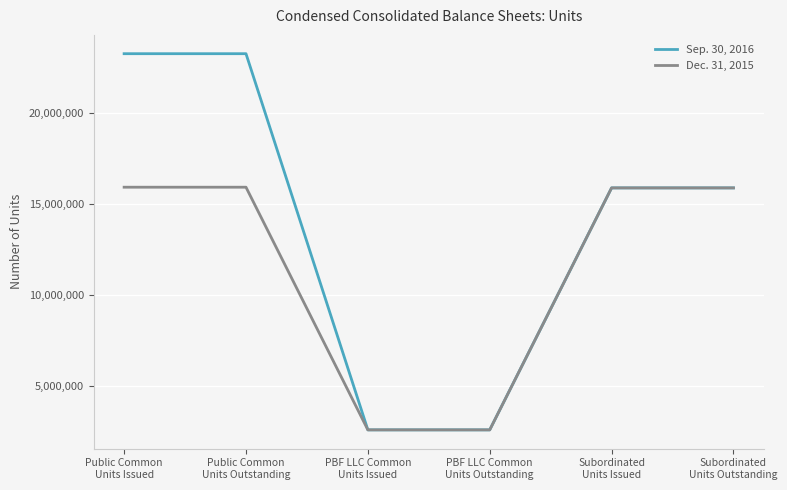

List the series in order of their peak value, highest first.

Sep. 30, 2016, Dec. 31, 2015